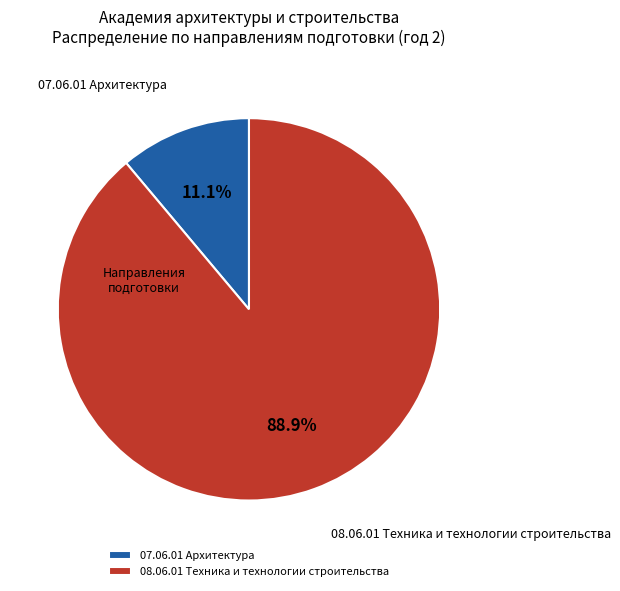

Rank the categories by value from highest to lowest.

08.06.01 Техника и технологии строительства, 07.06.01 Архитектура